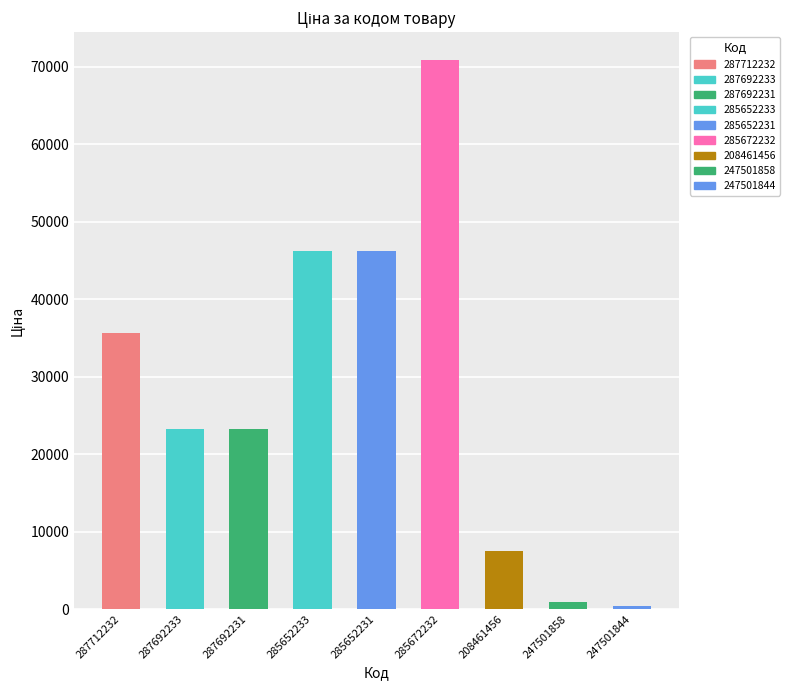

At which category does the chart reach its minimum across all series?

247501844